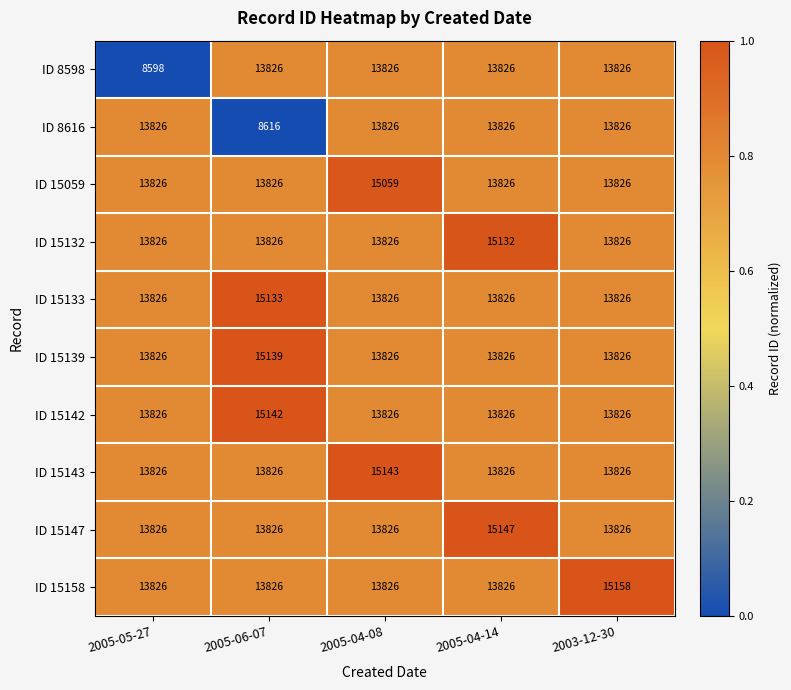

At which category is the sum across all series the highest?

2005-04-14